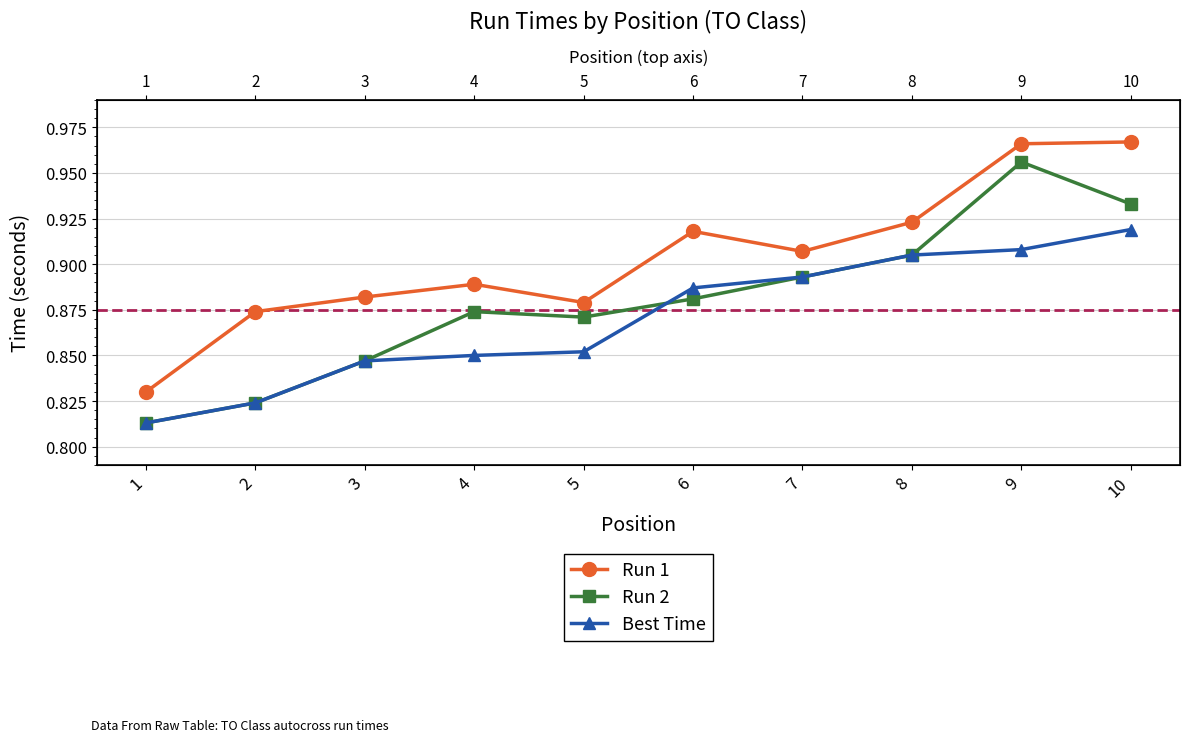

At 5, list the series in order from smallest to largest.

Best Time, Run 2, Run 1